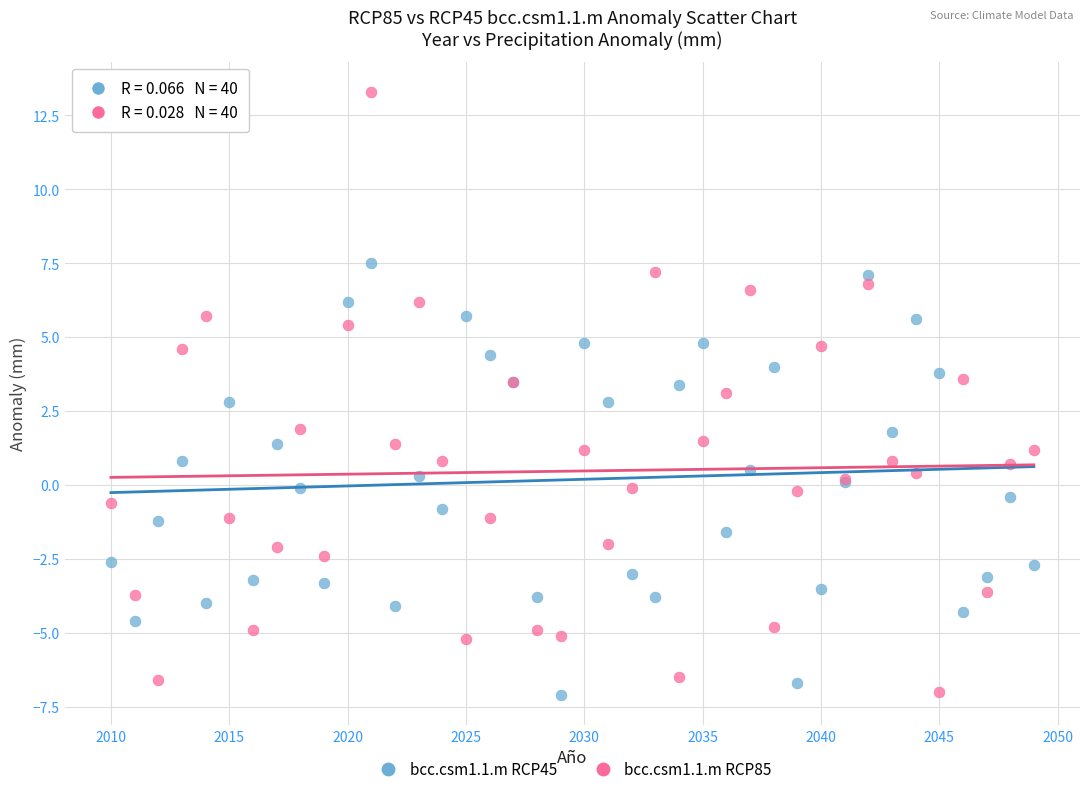

Which series has the widest spread of Y values?

bcc.csm1.1.m RCP85